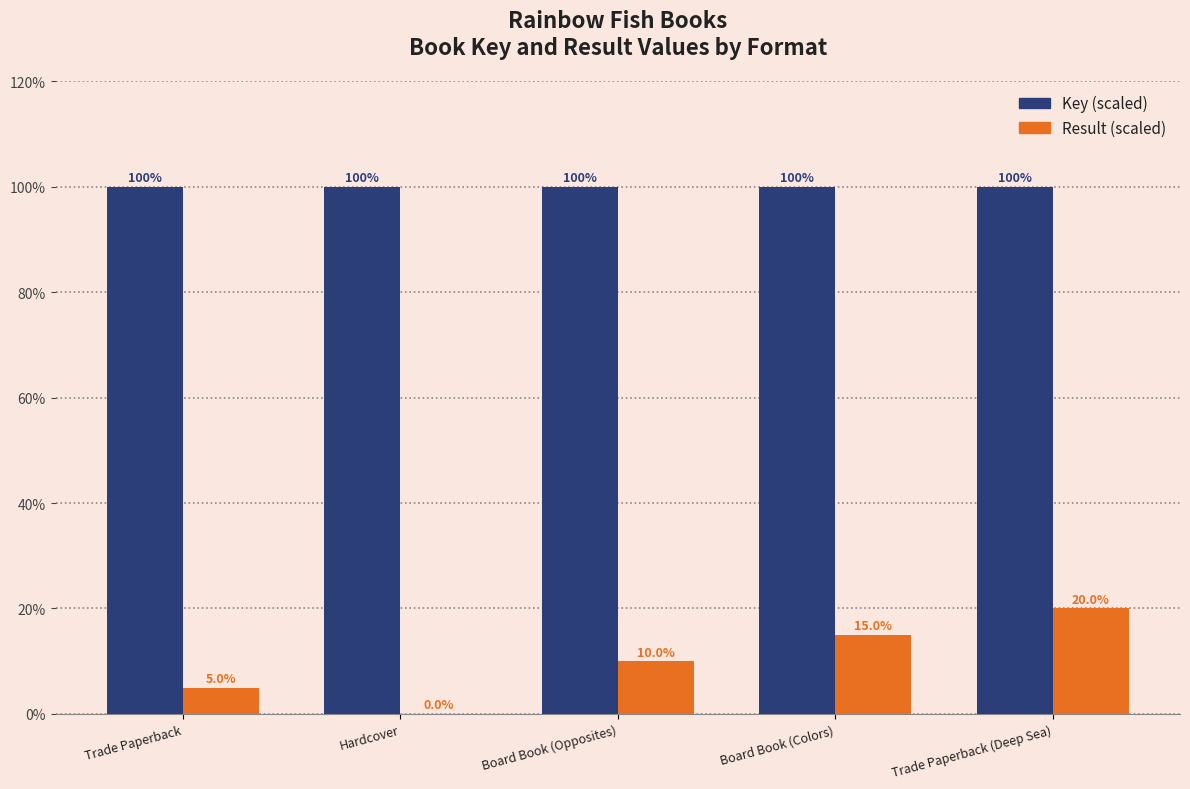

What is the total value across all series at Board Book (Opposites)?

110.0